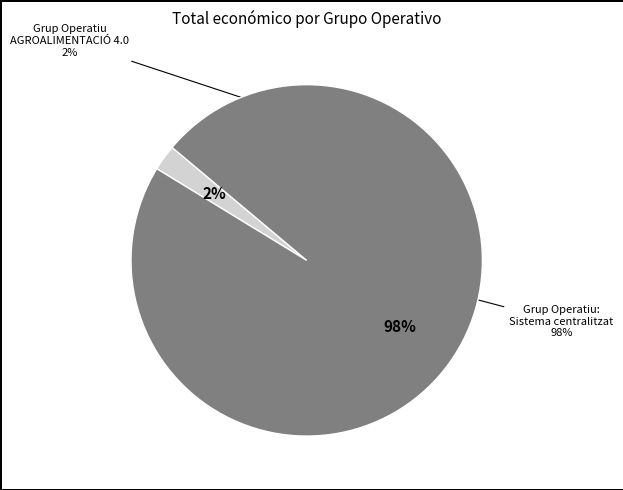

Combined, do Grup Operatiu AGROALIMENTACIÓ 4.0: Big Data and Grup Operatiu: Sistema centralitzat account for over 50%?

Yes